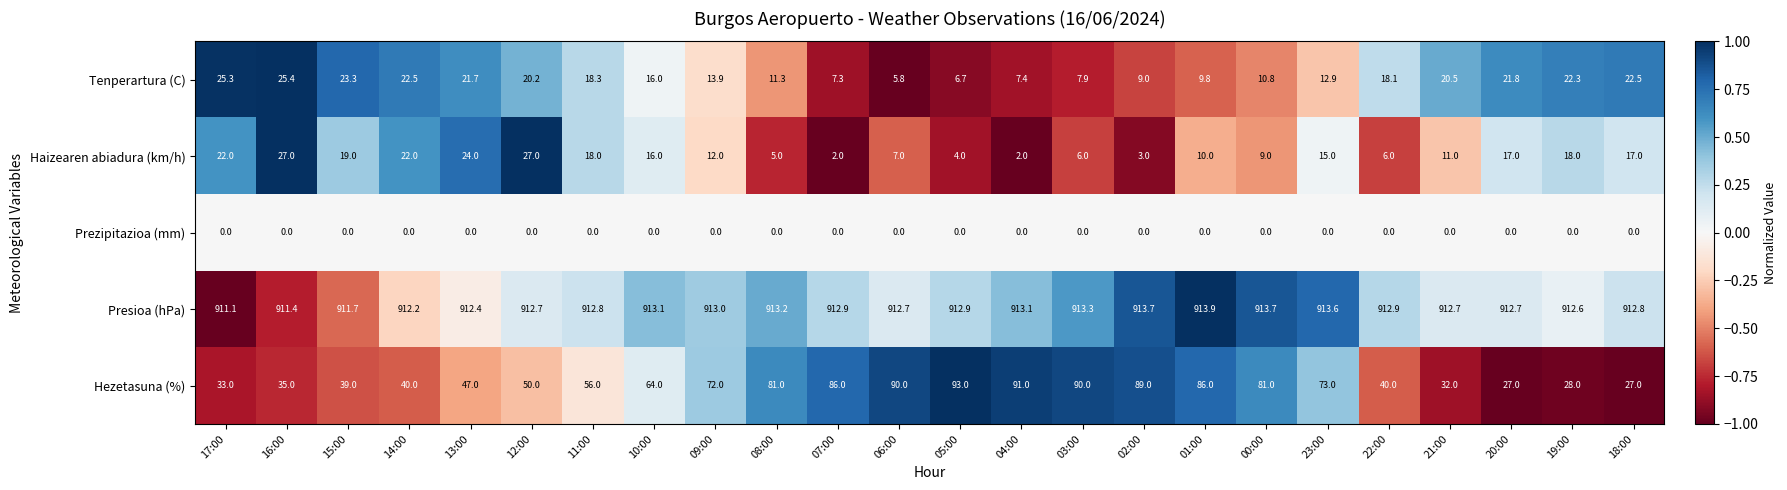

How many series are shown in this chart?

5